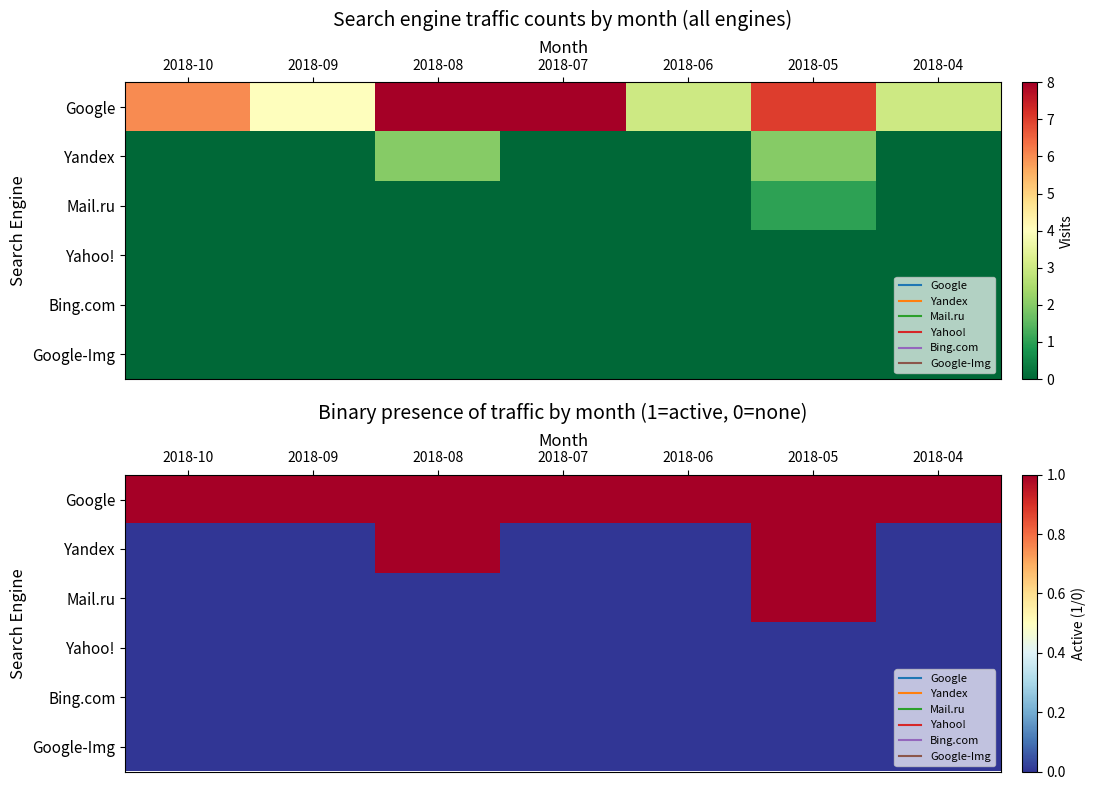

At which label is Yandex closest to 0?

2018-10